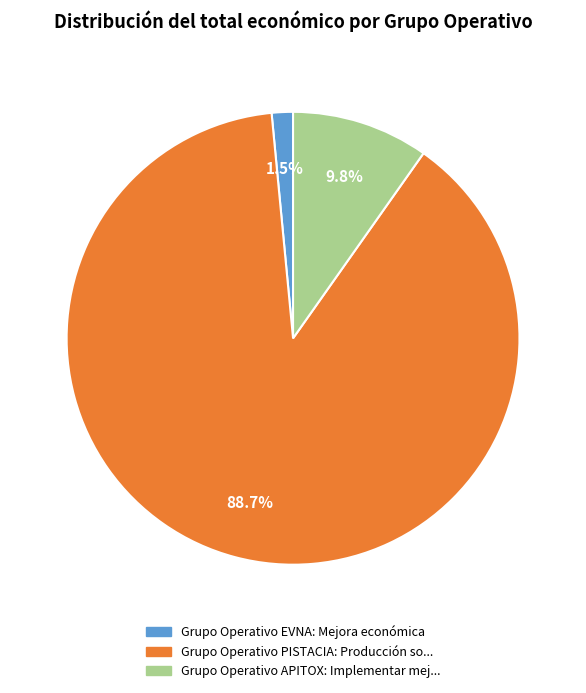

How many segments does this pie chart have?

3